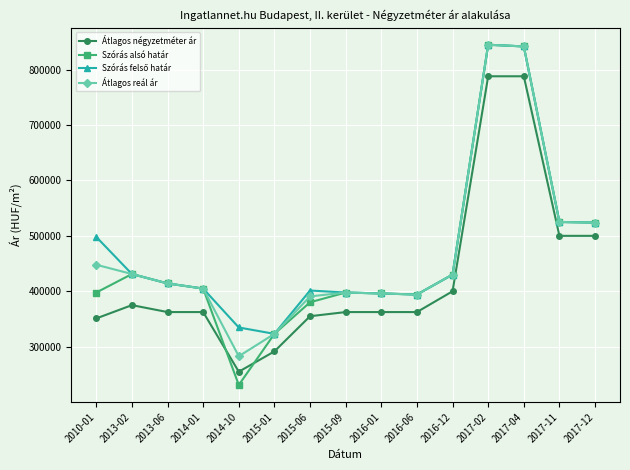

In Átlagos reál ár, how many points are higher than both neighbors (excluding endpoints)?

2